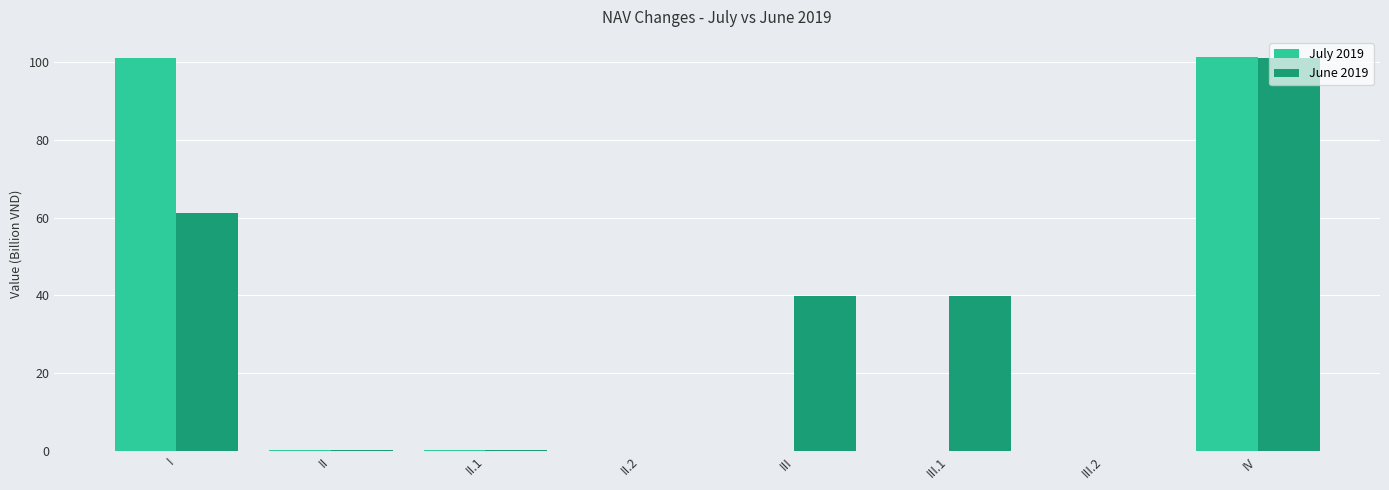

What is the highest value of the June 2019 series?

101.1